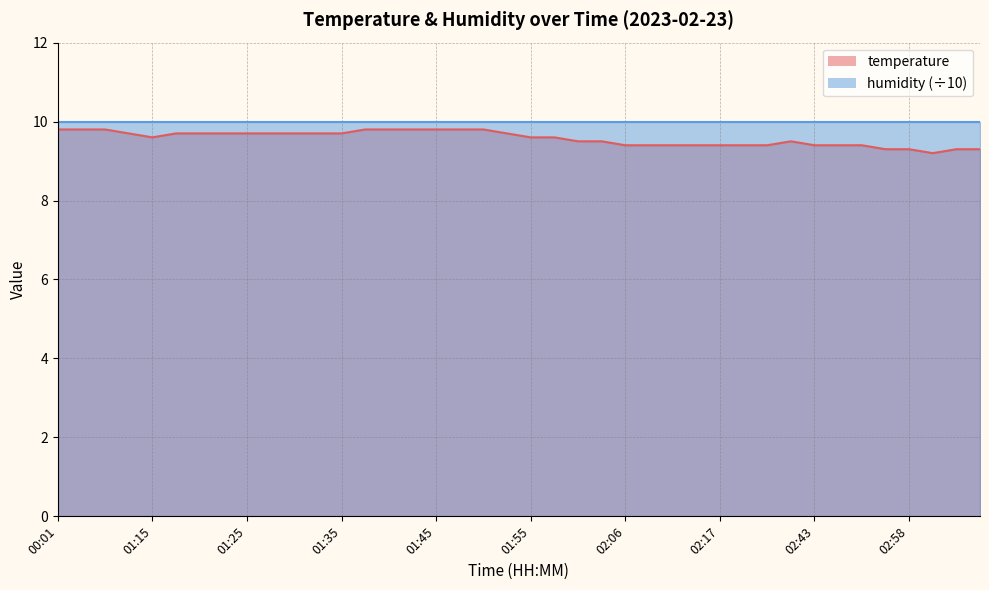

Count the values in the range 9 to 10.

40